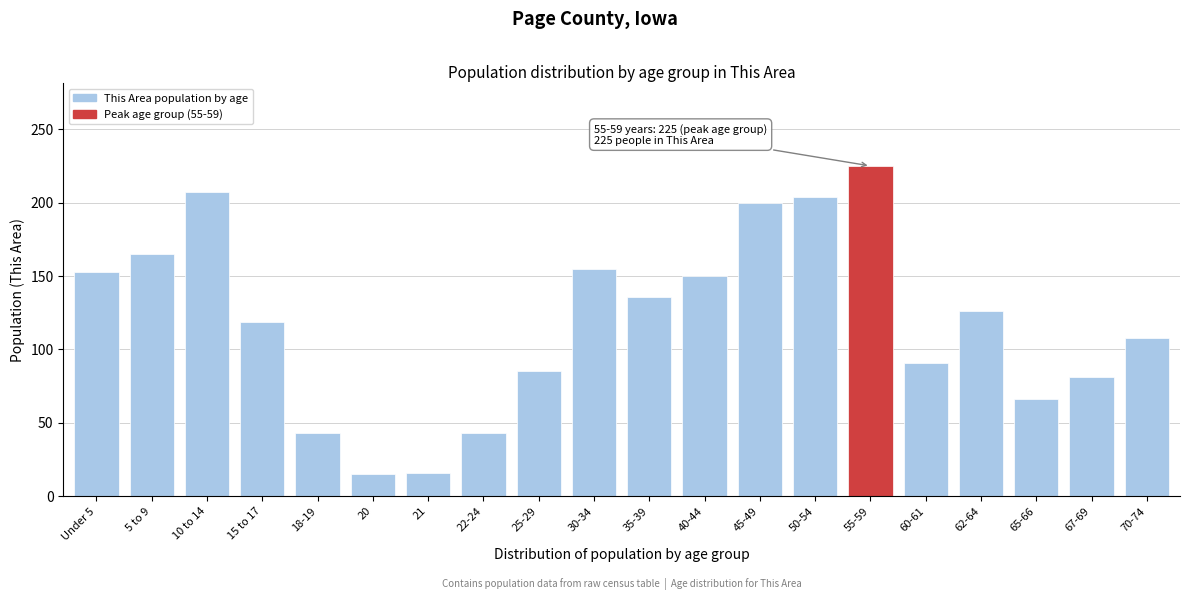

What is the label of the 7th bar from the right?

50-54